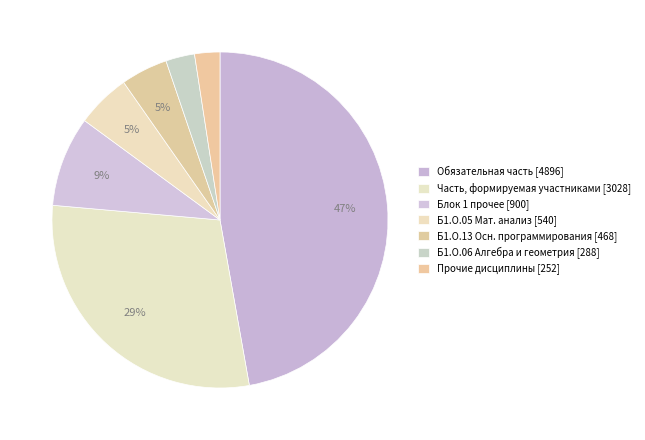

Which category has the biggest portion of the pie?

Обязательная часть [4896]